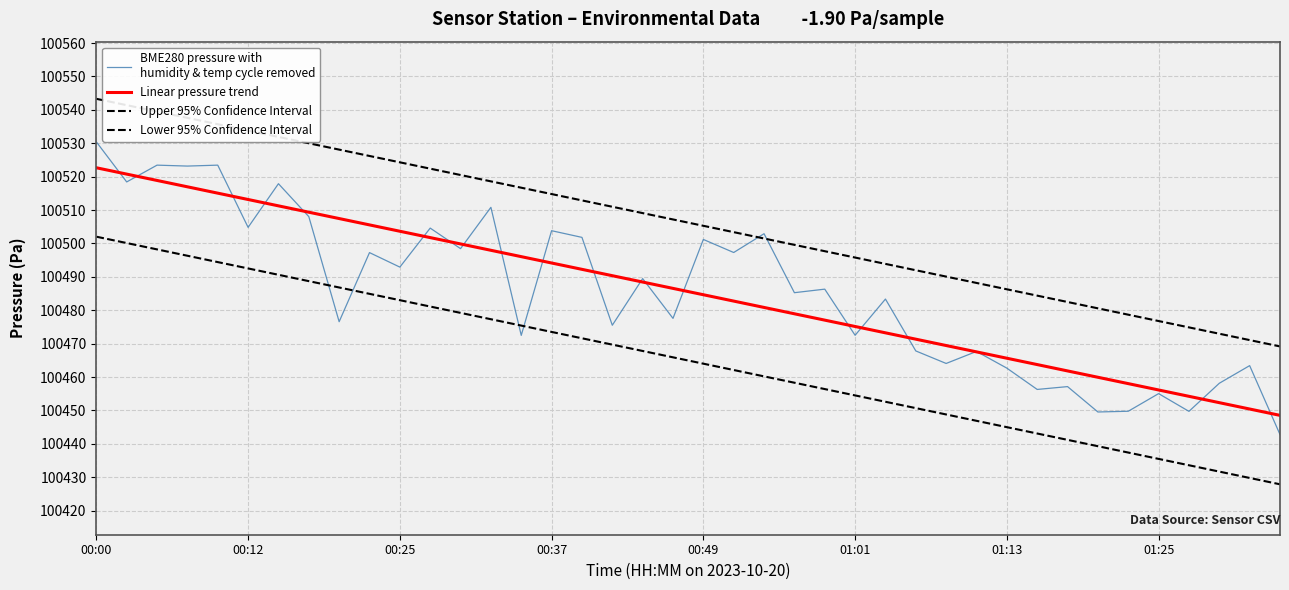

Is this an area chart (filled region under the line)?

No